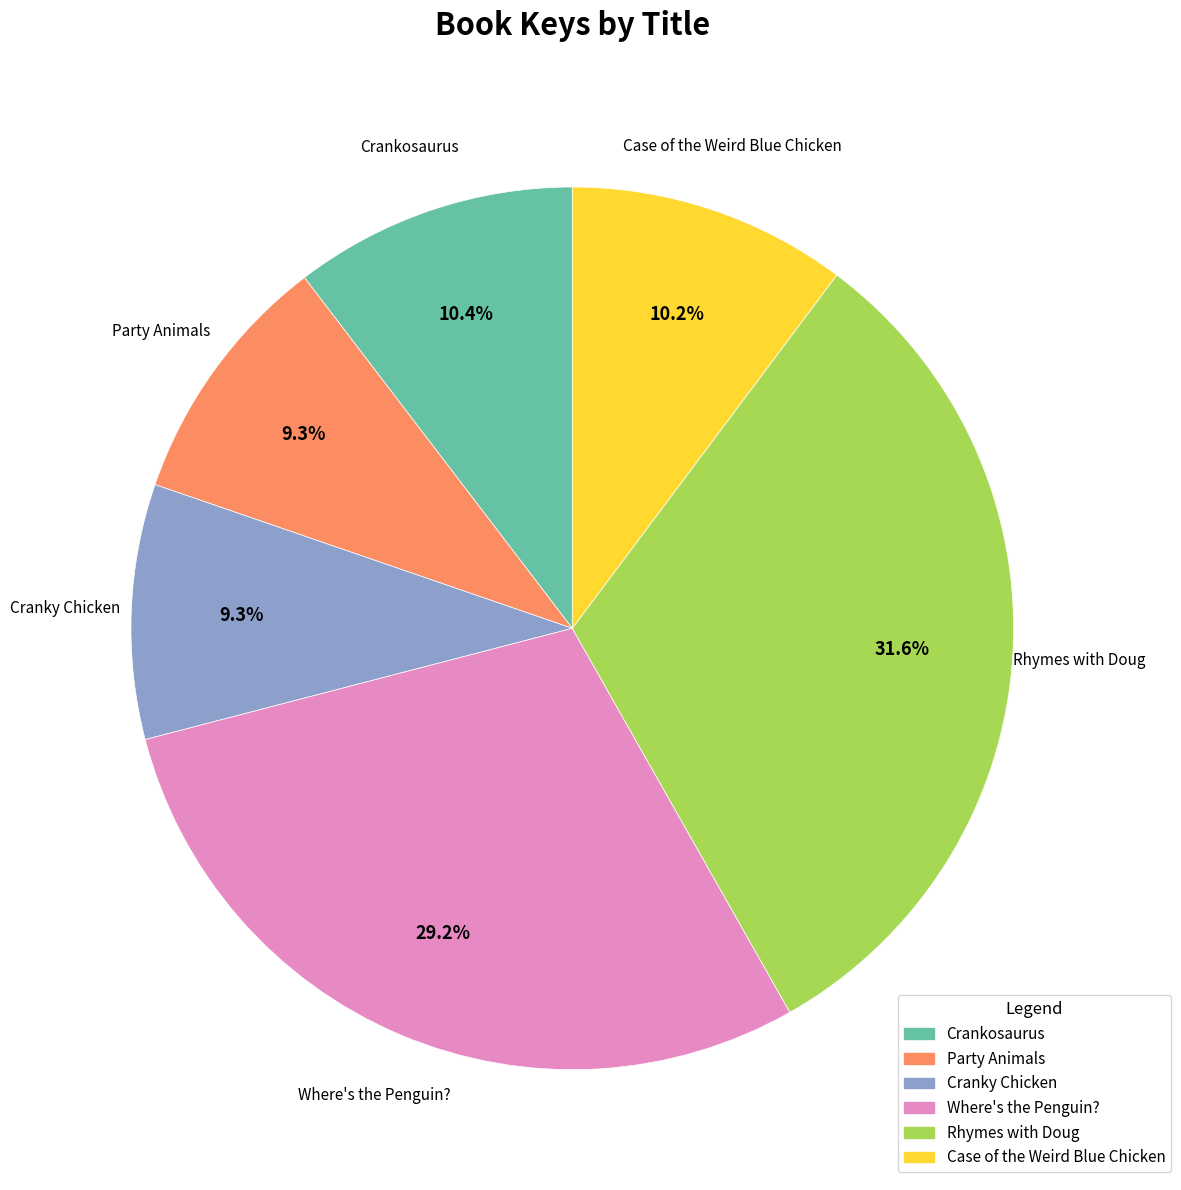

To the nearest percent, what is the average slice percentage?

17%